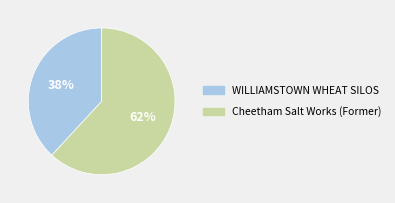

Which slice represents more than half of the pie?

Cheetham Salt Works (Former)